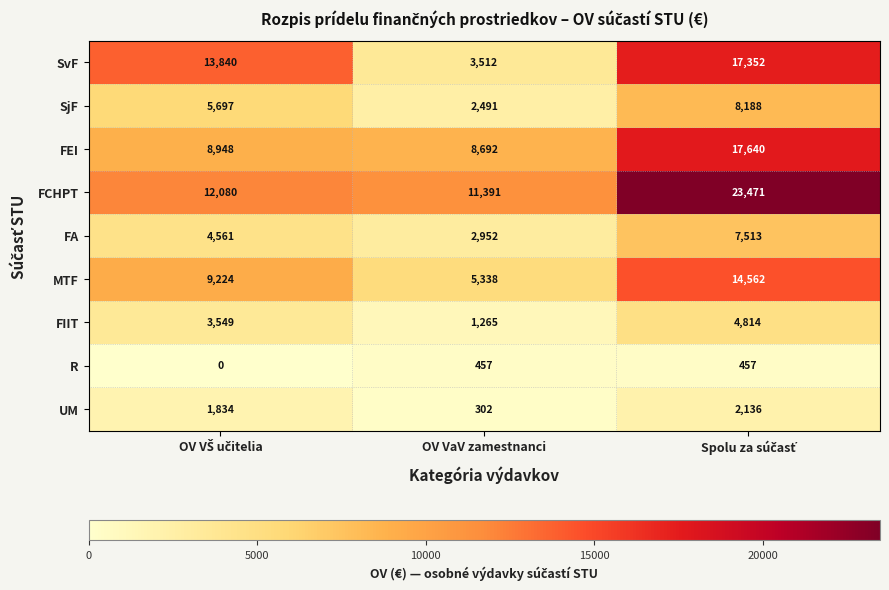

How many MTF values are between 5338 and 14562?

3